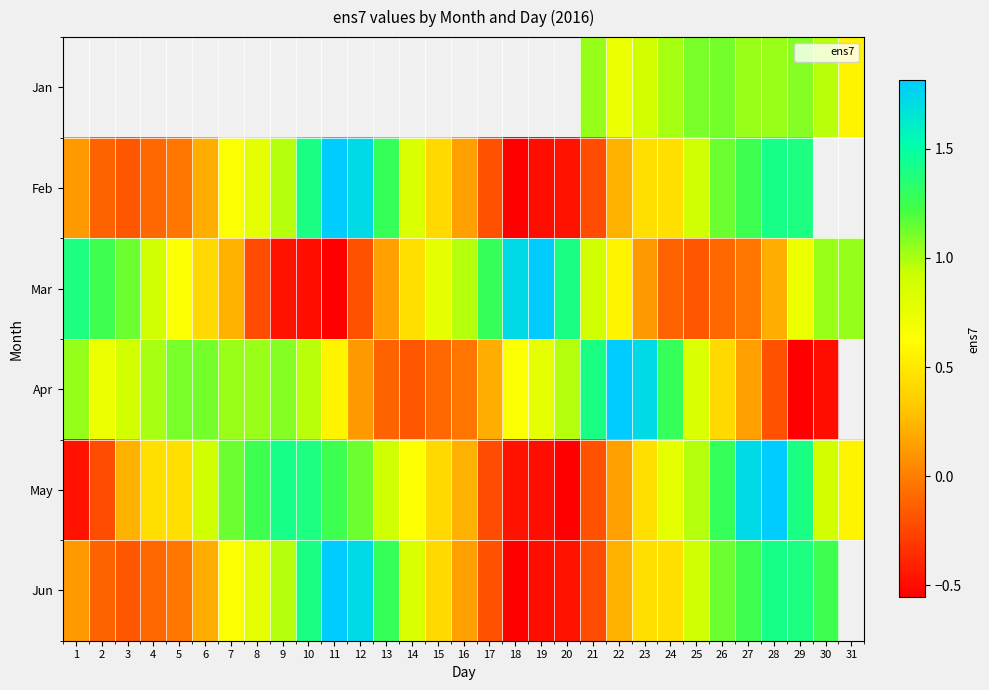

What is the difference between the maximum and minimum values in the May series?

2.4